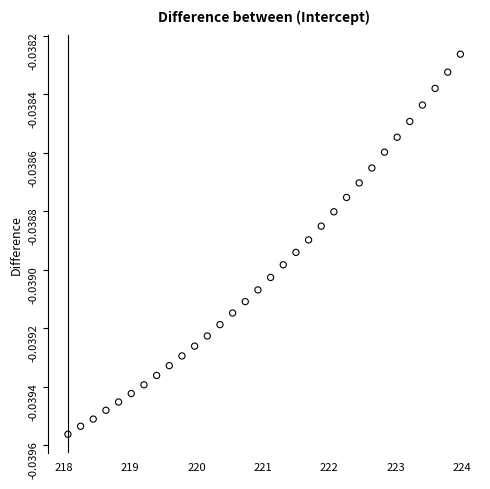

What is the range of X values (max minus min)?

5.9